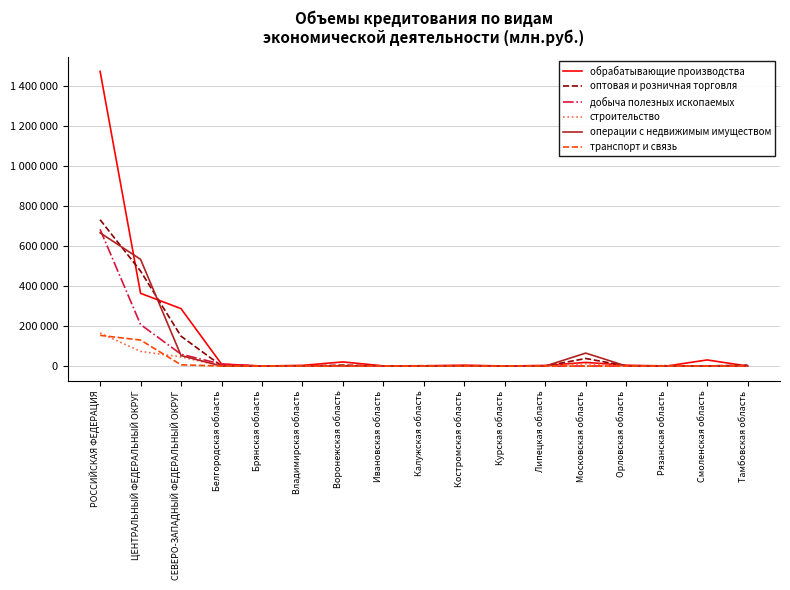

In оптовая и розничная торговля, how many points are higher than both neighbors (excluding endpoints)?

3